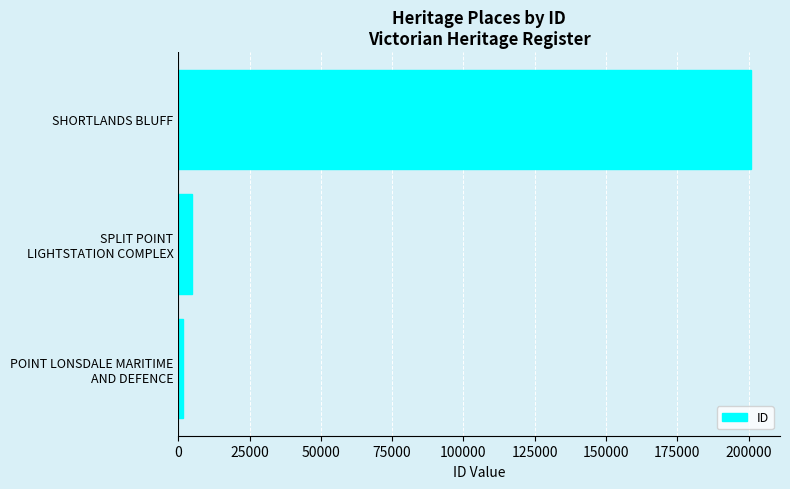

The chart shows a value of 200972 at SHORTLANDS BLUFF. True or false?

True